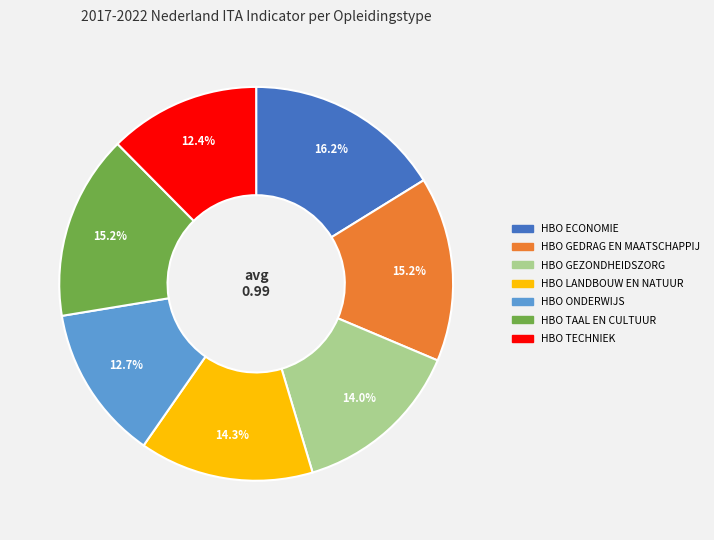

Which category has the biggest portion of the pie?

HBO ECONOMIE